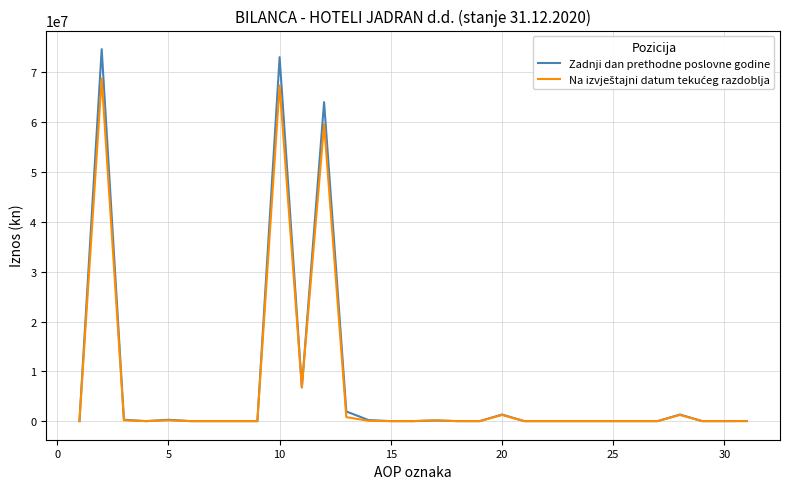

What is the average value of the Na izvještajni datum tekućeg razdoblja series?

6657082